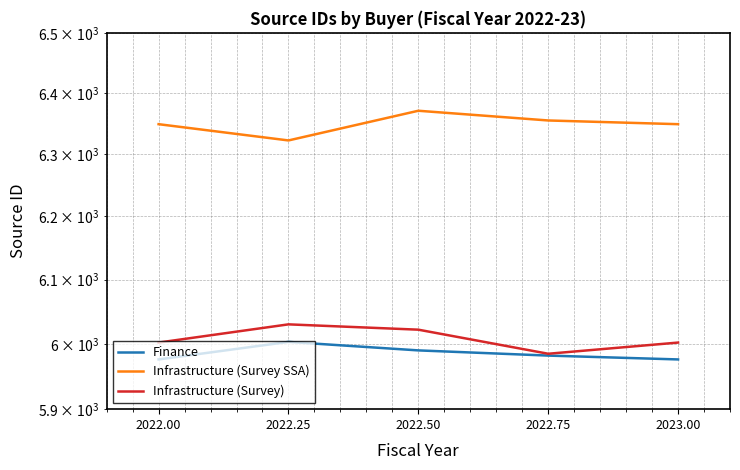

At which label does Infrastructure (Survey) reach its peak?

2022.25